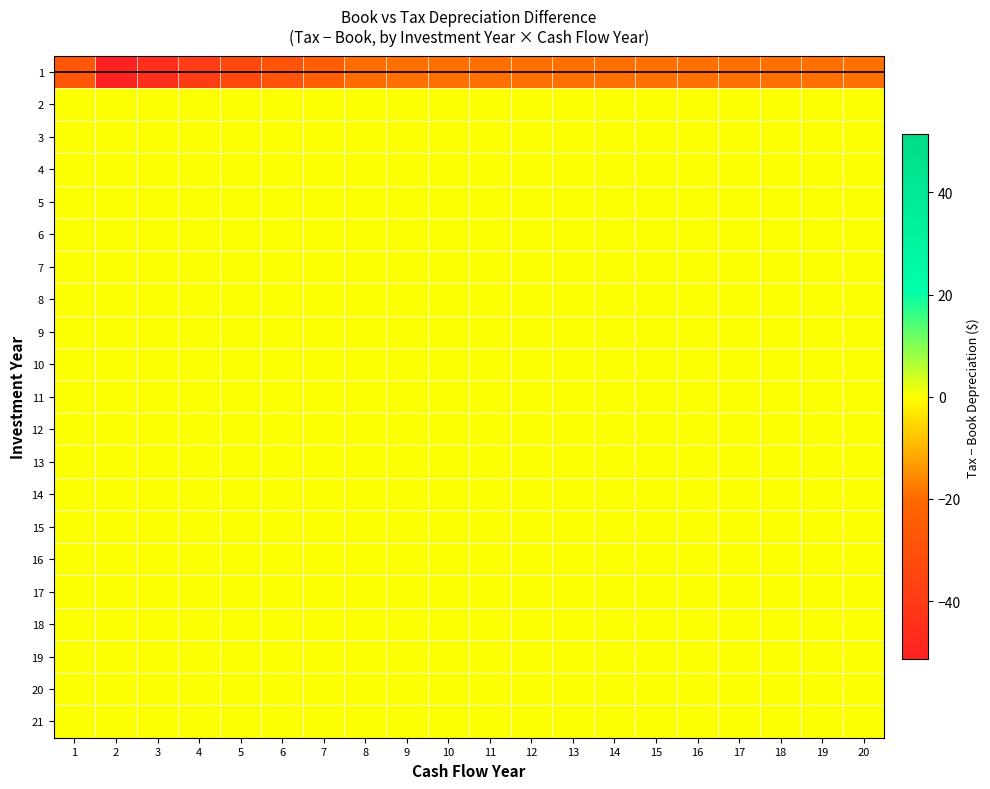

How many categories are shown in the chart?

20